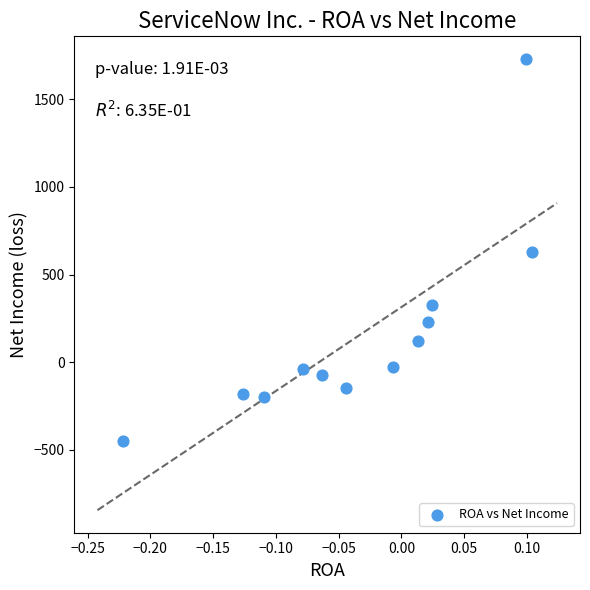

What is the range of Y values (max minus min)?

2183